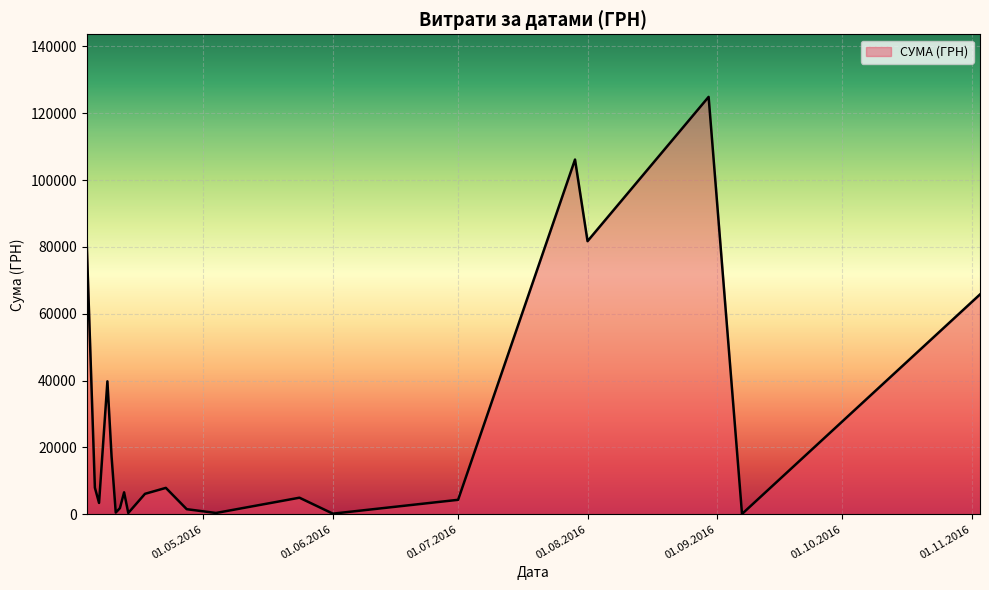

What is the maximum value shown in the chart?

124904.8